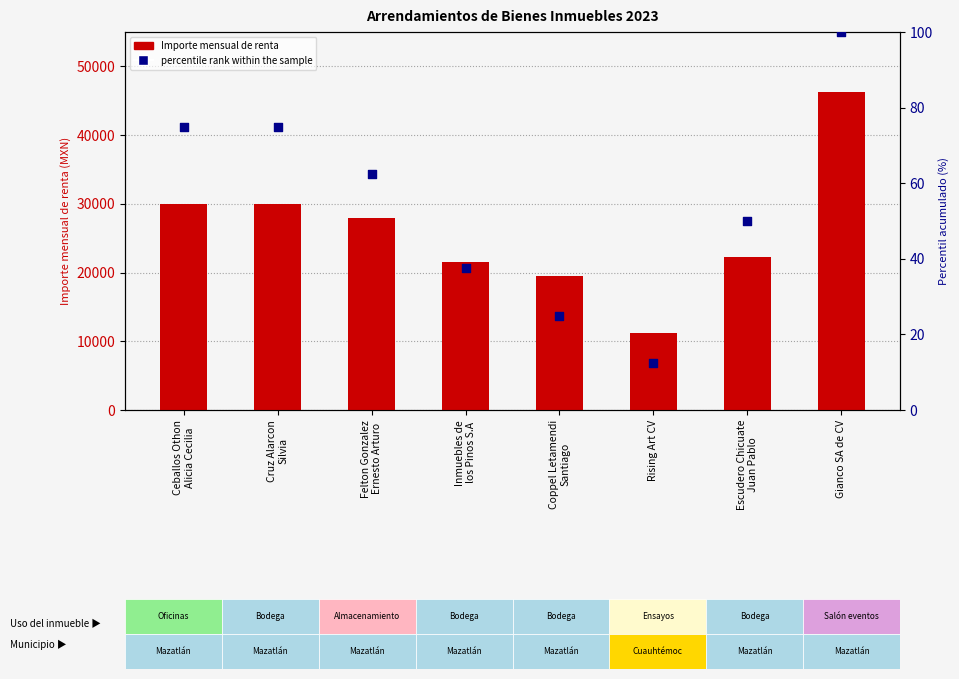

What is the total value across all series at Cruz Alarcon
Silvia?

30075.0